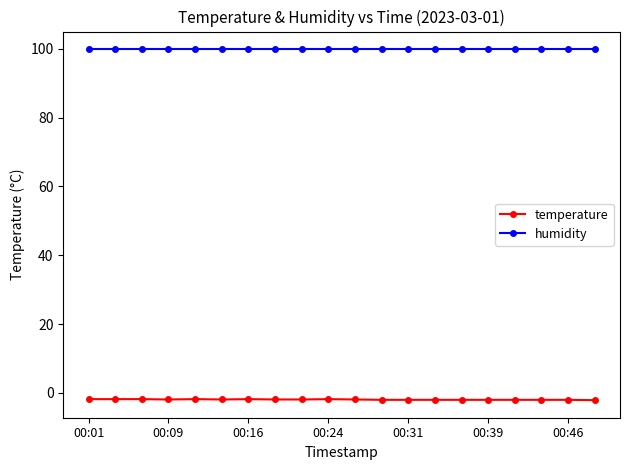

At how many categories does at least one series exceed 32?

20